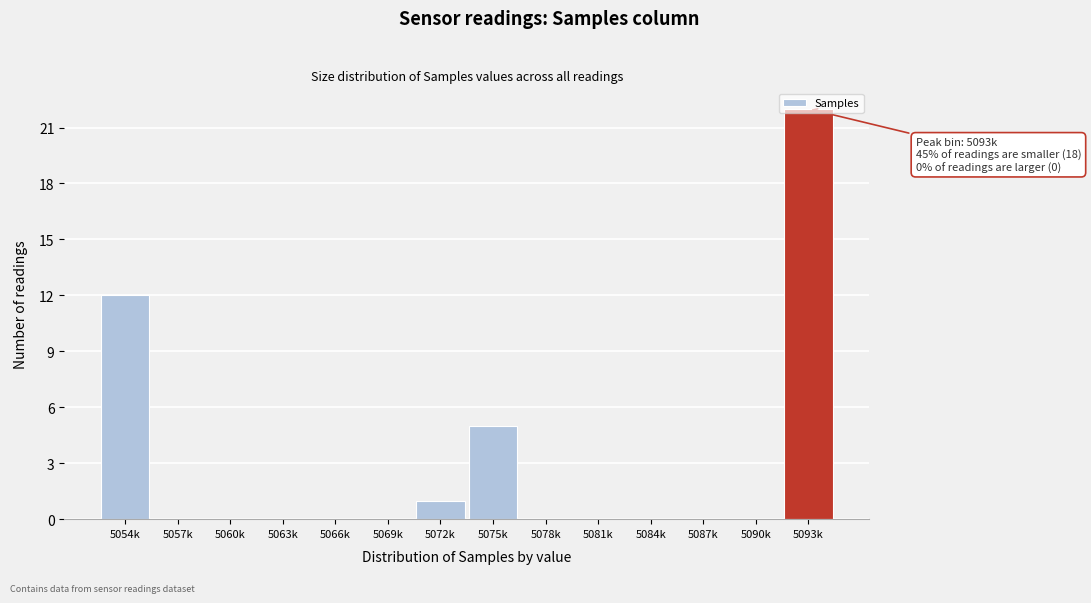

True or false: the data shows 12 at 5054k.

True